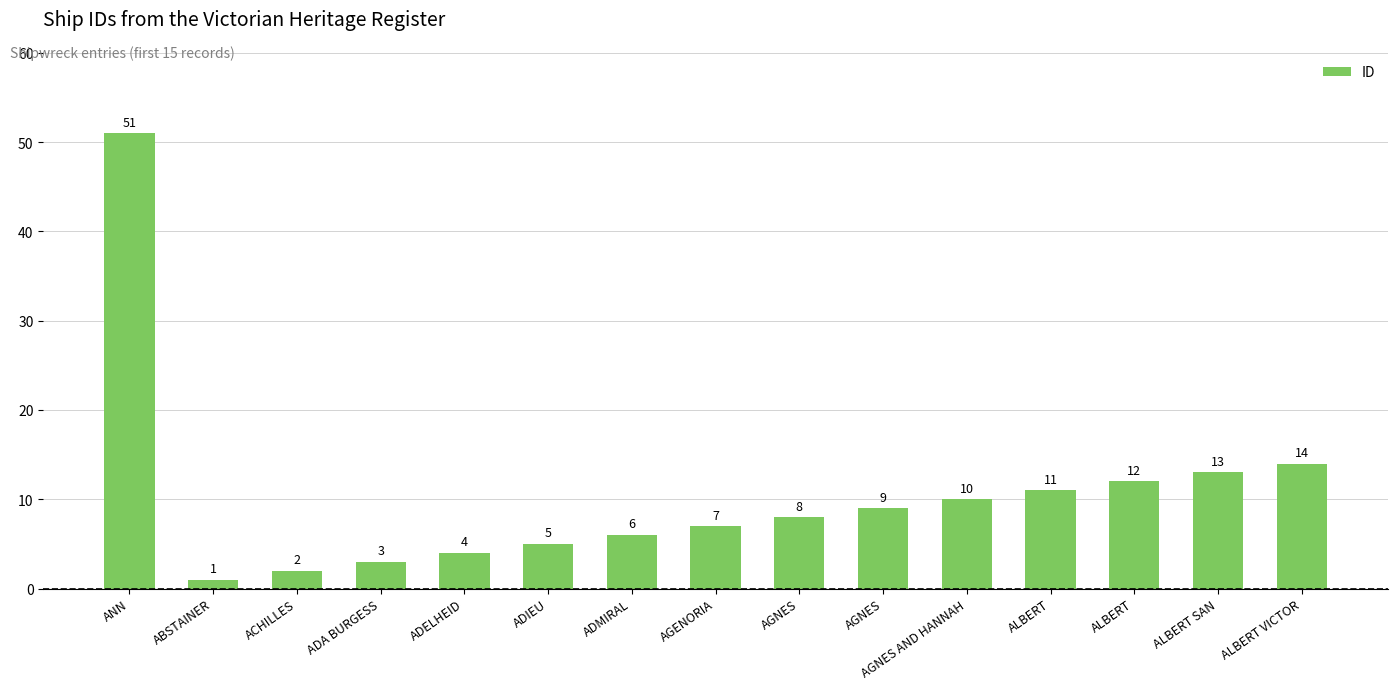

True or false: the data shows 3 at ACHILLES.

False